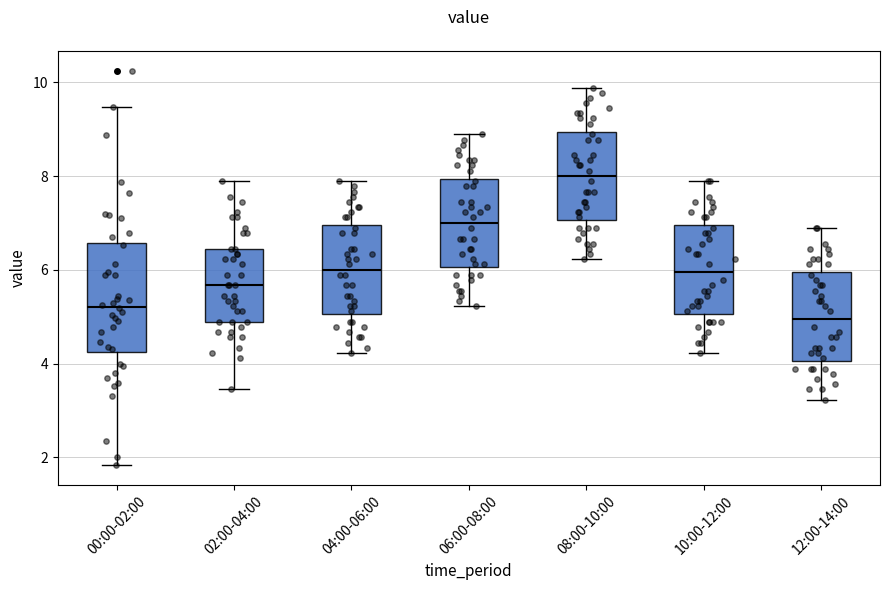

Which box's median line is the lowest?

12:00-14:00